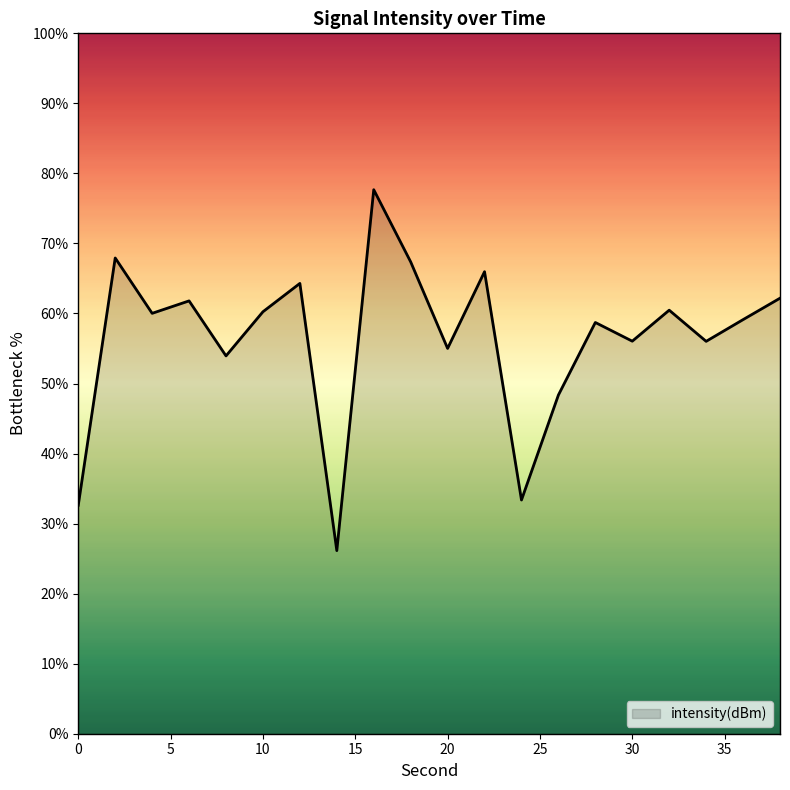

What is the minimum value shown in the chart?

26.1